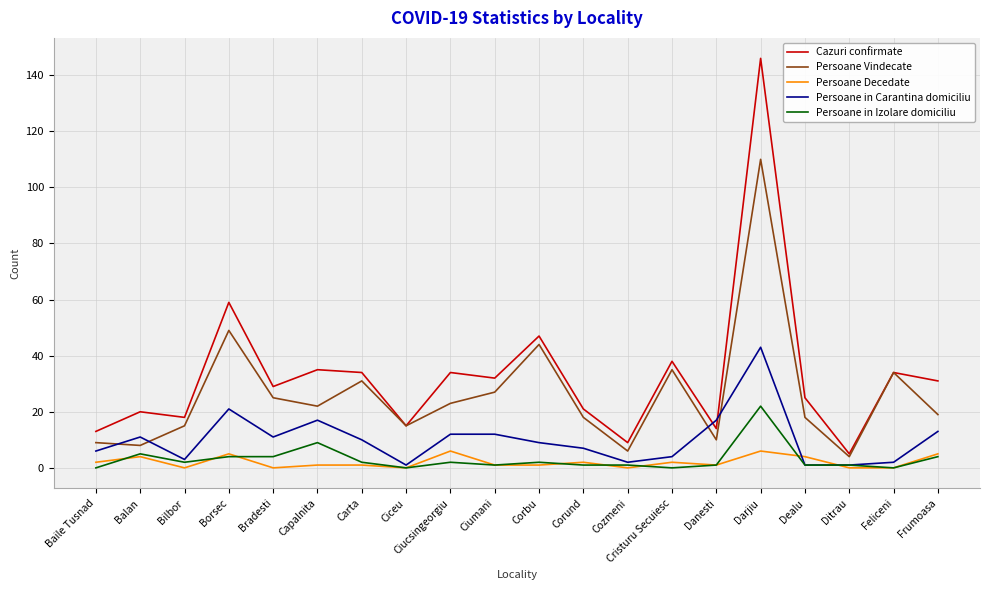

True or false: Cazuri confirmate and Persoane in Izolare domiciliu cross at least once.

False